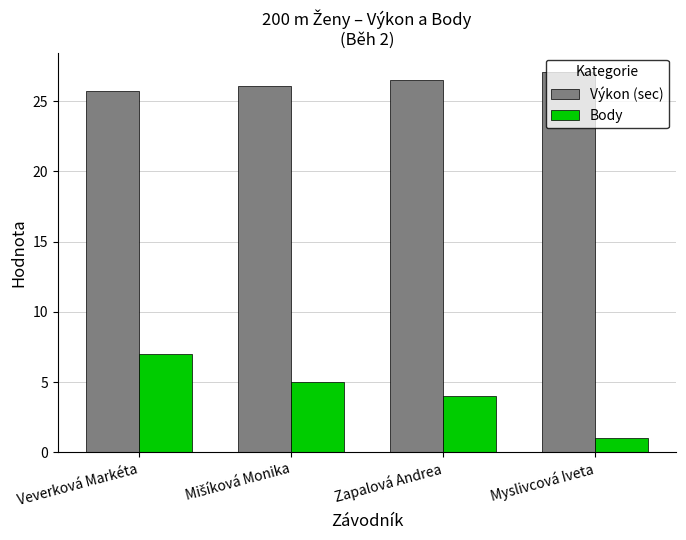

What are all the series names shown in the legend?

Výkon (sec), Body